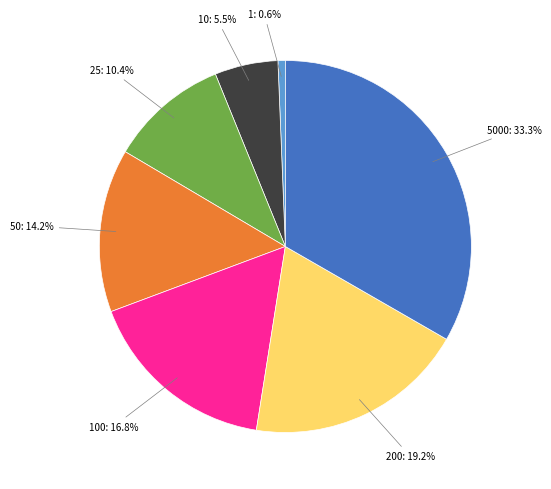

To the nearest percent, what is the difference between the largest and smallest slice percentages?

33%